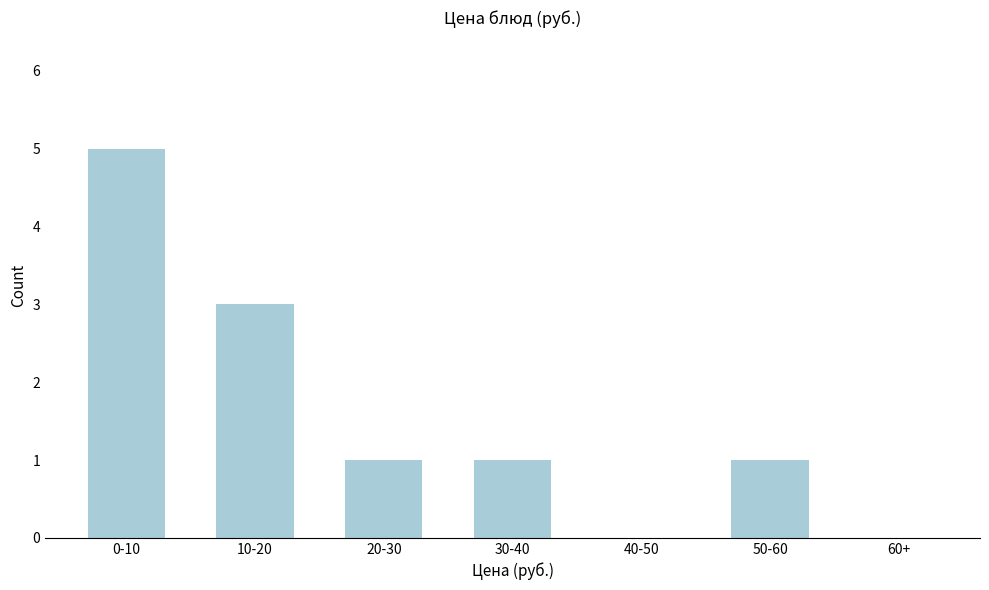

Reading left to right, extract all data points from this chart.

0-10=5	10-20=3	20-30=1	30-40=1	40-50=0	50-60=1	60+=0